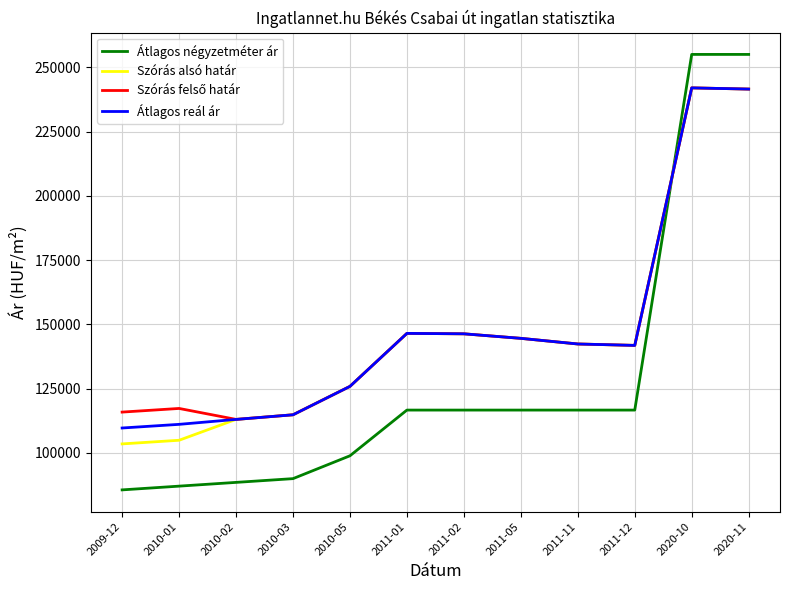

Between which two adjacent categories do Átlagos négyzetméter ár and Szórás alsó határ first intersect?

2011-12 and 2020-10